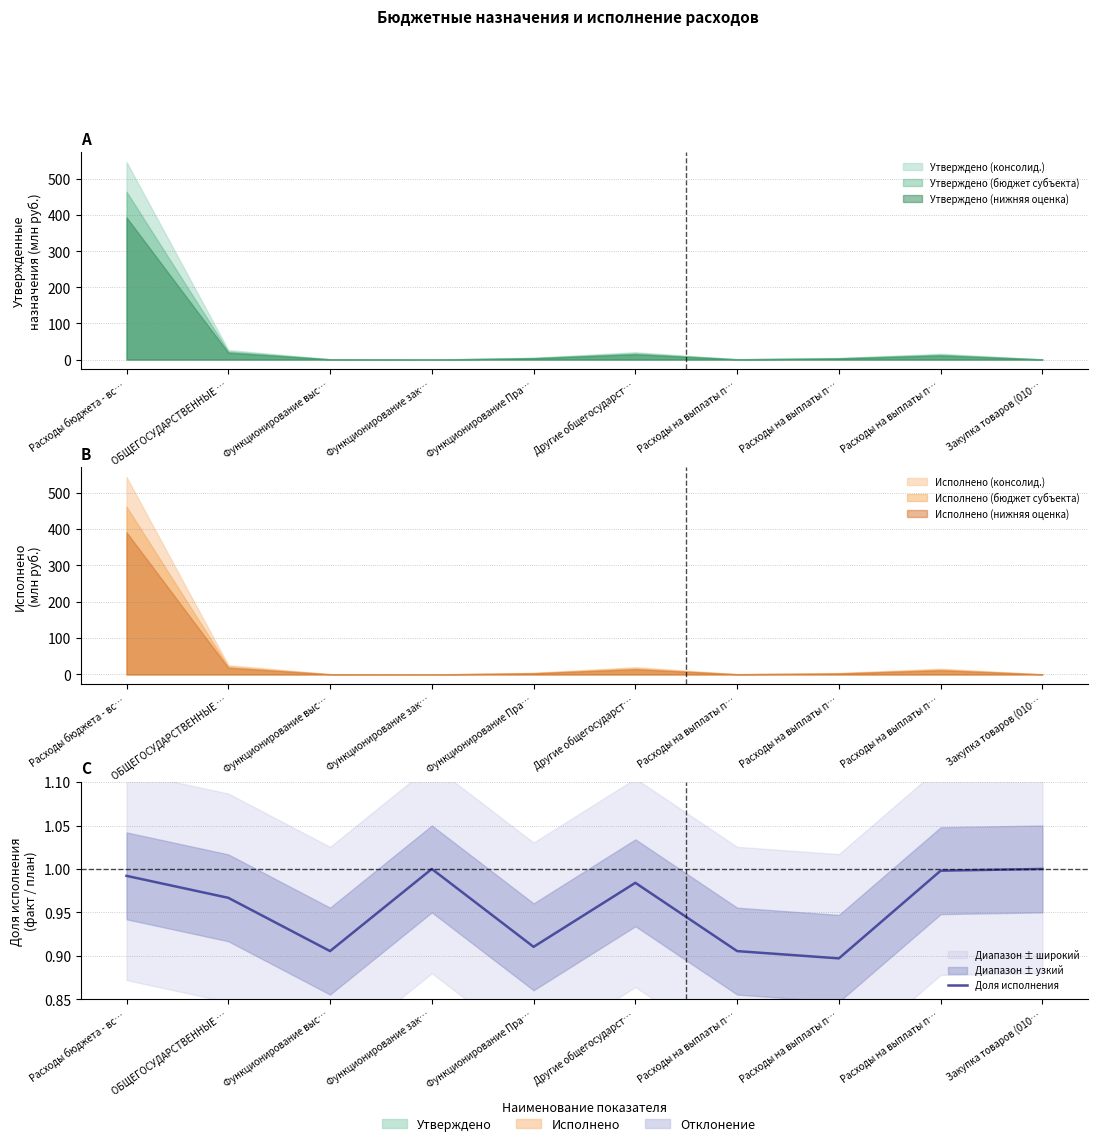

How many data points does each series have?

10